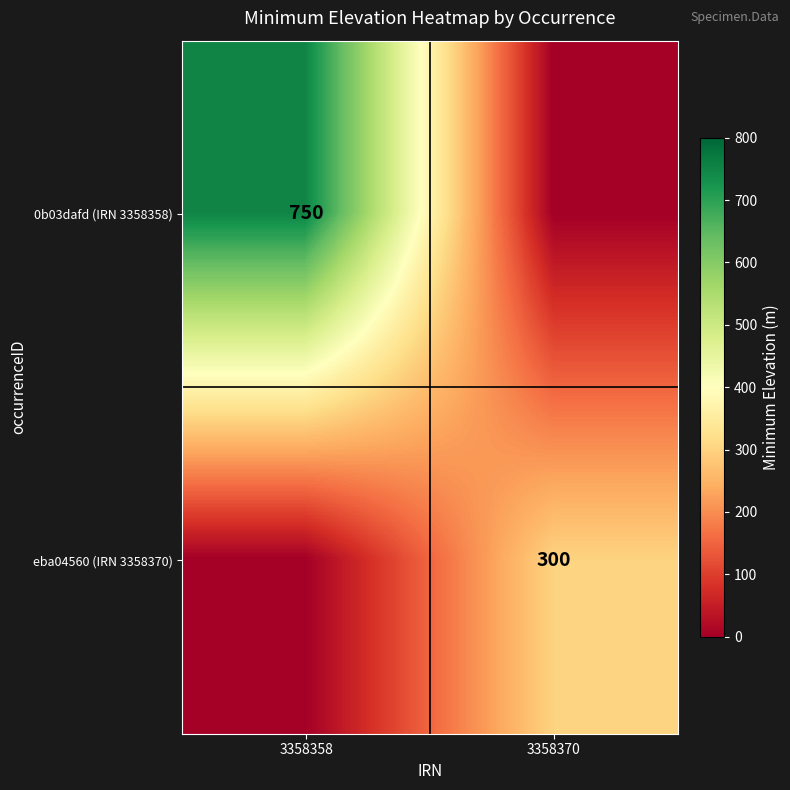

The eba04560 (IRN 3358370) series shows 504 at 3358370. True or false?

False